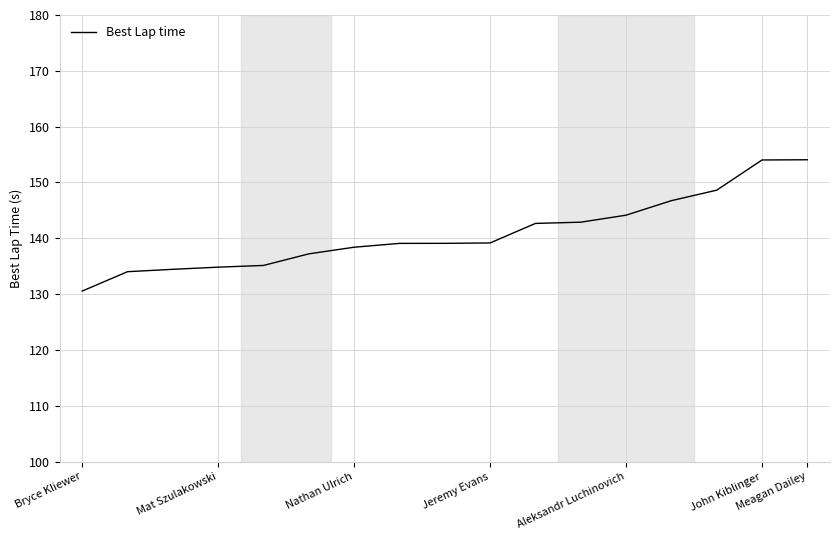

How many series are shown in this chart?

1